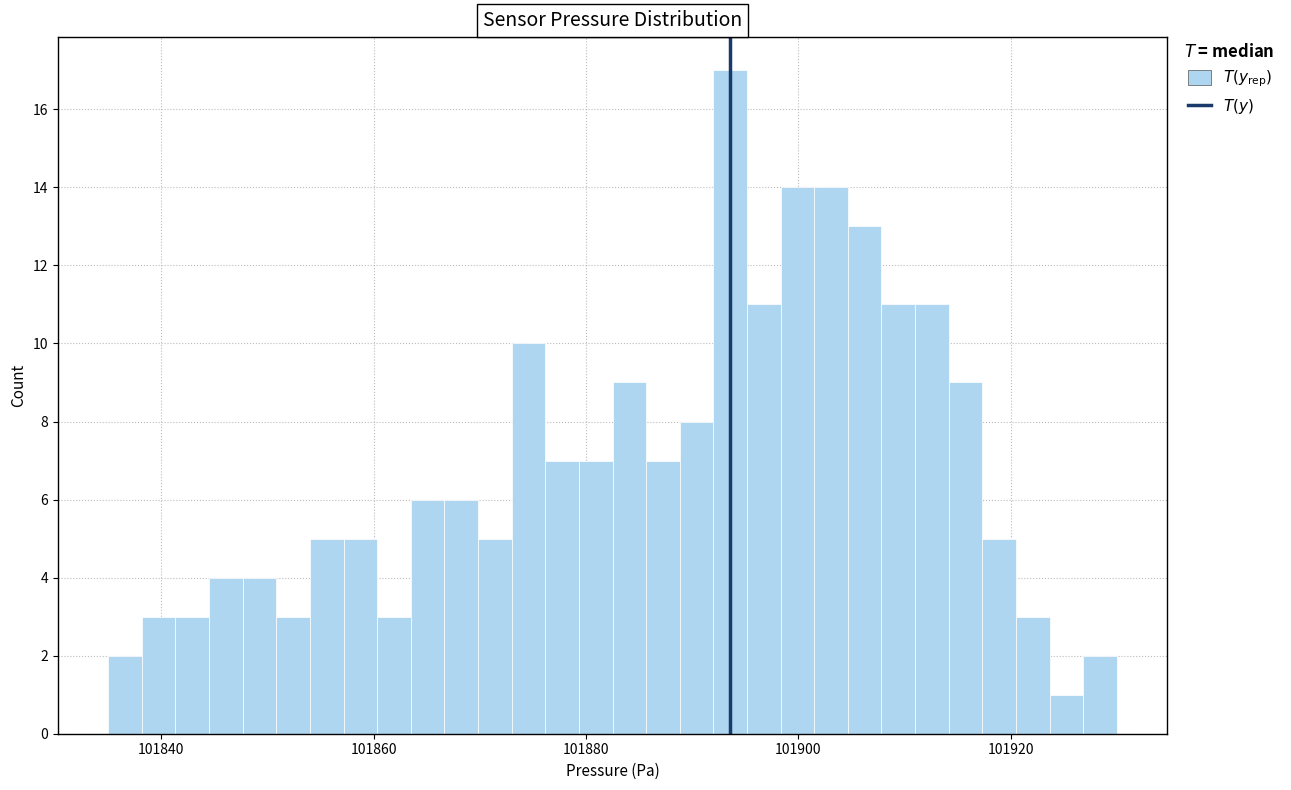

Read against the x-axis, roughly where is the centre of the tallest bar?

101894